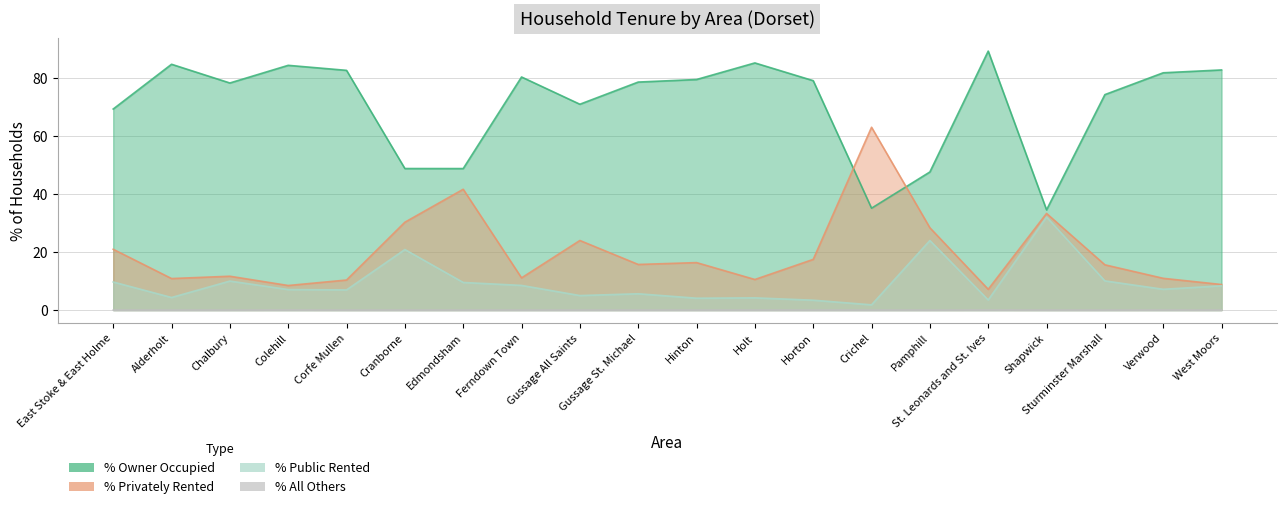

Reading left to right, extract all data points from this chart.

% Owner Occupied: 69.3	84.8	78.3	84.4	82.7	48.8	48.8	80.4	71.0	78.7	79.5	85.2	79.1	35.1	47.6	89.3	34.6	74.3	81.8	82.8
% Privately Rented: 21.0	10.9	11.7	8.5	10.4	30.3	41.7	11.1	24.0	15.7	16.4	10.5	17.5	63.1	28.4	7.2	33.3	15.6	10.9	8.8
% Public Rented: 9.7	4.3	10.0	7.1	7.0	20.9	9.5	8.5	5.0	5.6	4.1	4.2	3.4	1.8	24.0	3.5	32.1	10.1	7.2	8.4
% All Others: 0.0	0.0	0.0	0.0	0.0	0.0	0.0	0.0	0.0	0.0	0.0	0.0	0.0	0.0	0.0	0.0	0.0	0.0	0.0	0.0